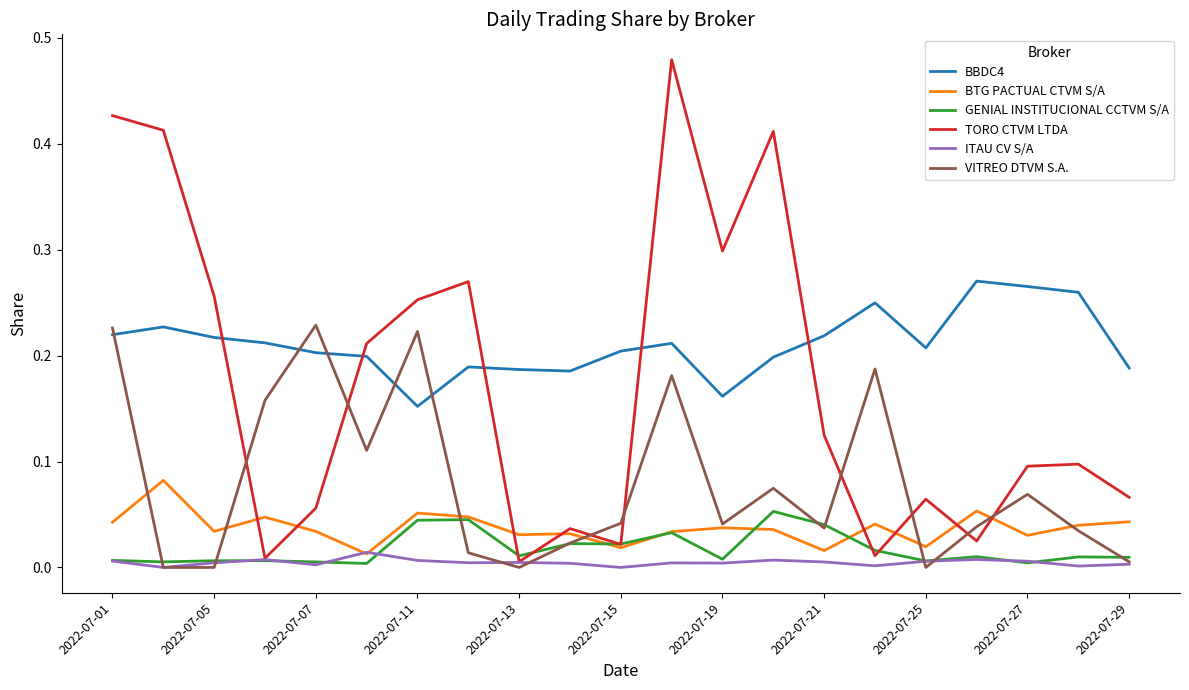

After their last crossing, which series has the higher values: BBDC4 or TORO CTVM LTDA?

BBDC4